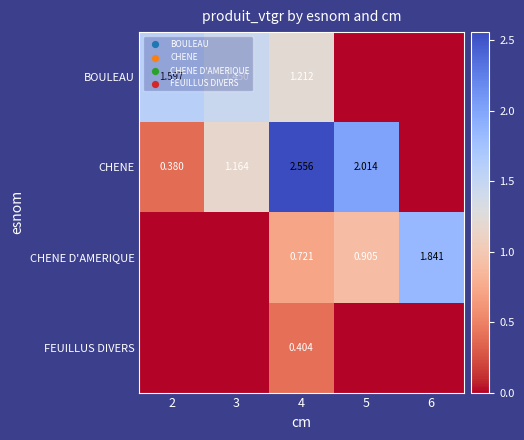

Is it true that BOULEAU equals 2.8 at 2?

False